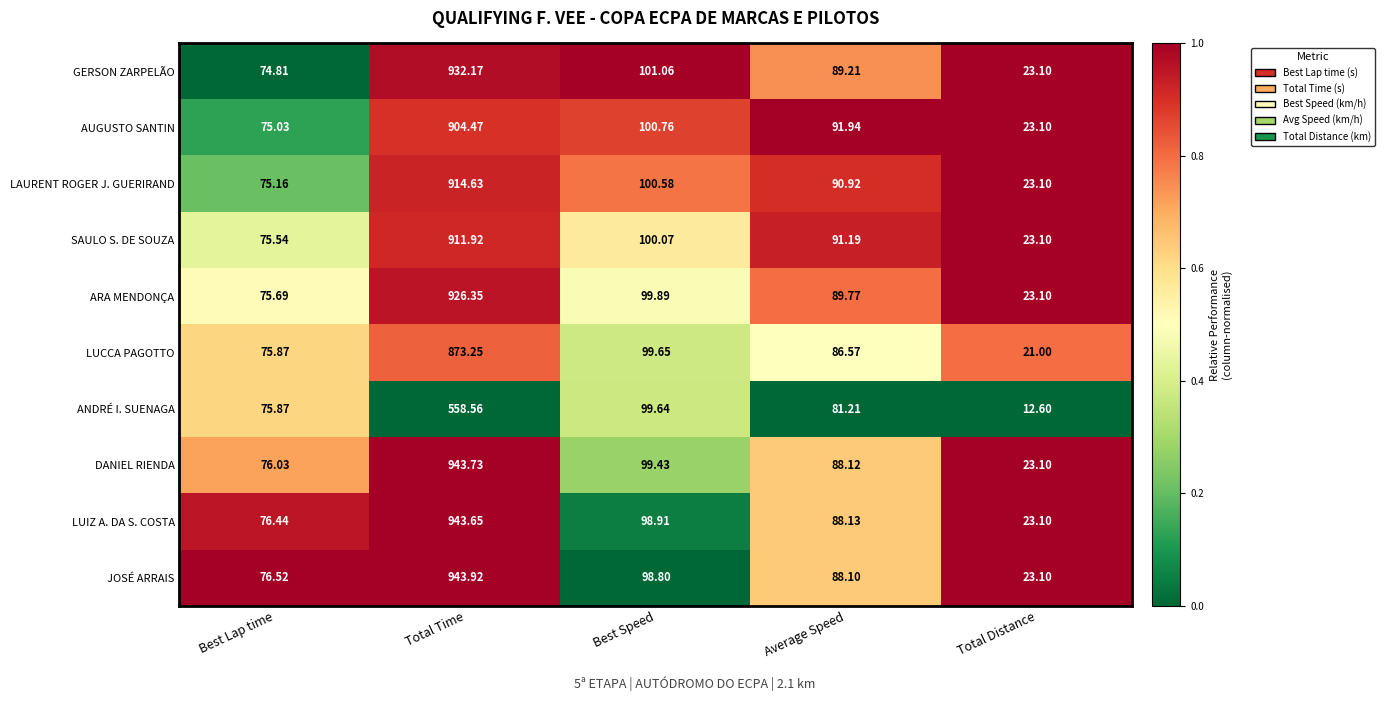

Which series has the largest total across all categories?

JOSÉ ARRAIS